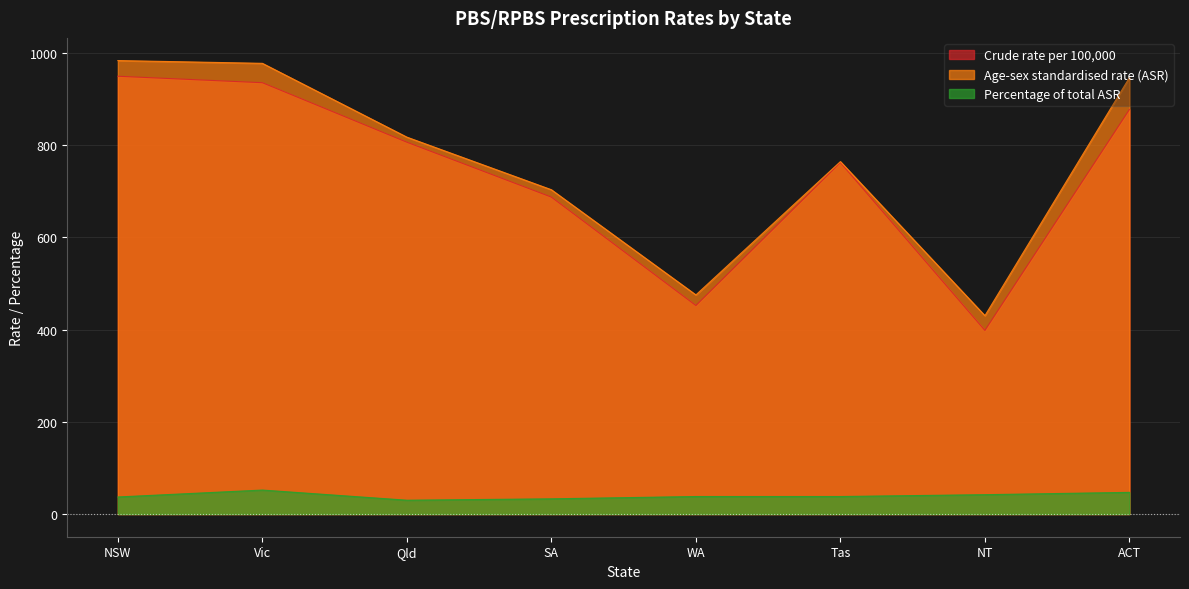

Between Qld and Tas, which series saw the biggest shift?

Age-sex standardised rate (ASR)